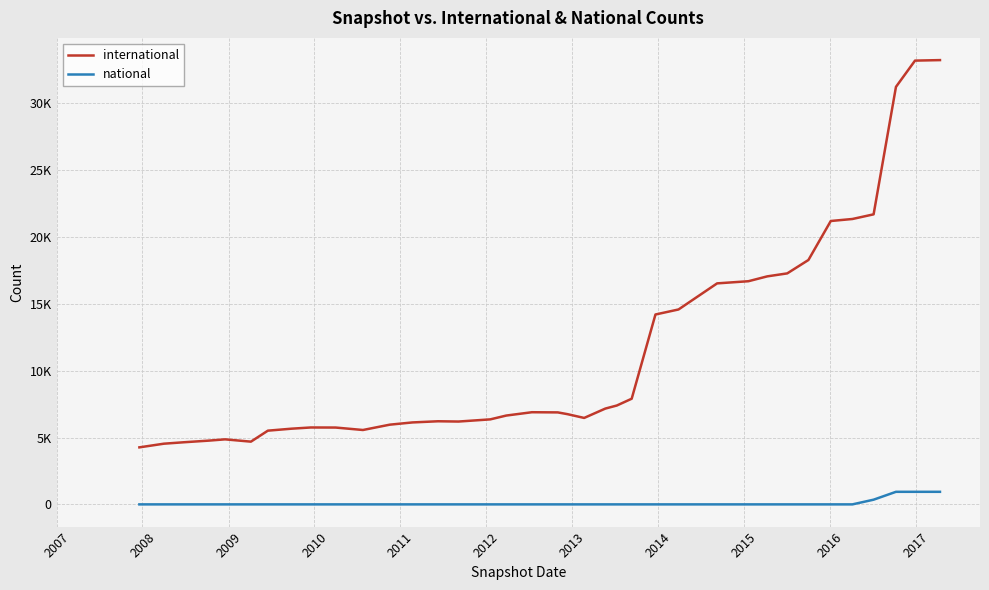

Does the chart have visible grid lines?

Yes